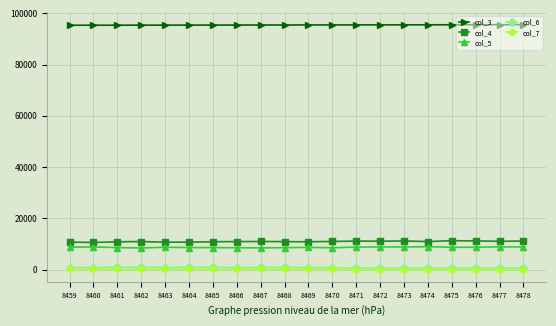

True or false: col_4 and col_6 cross at least once.

False